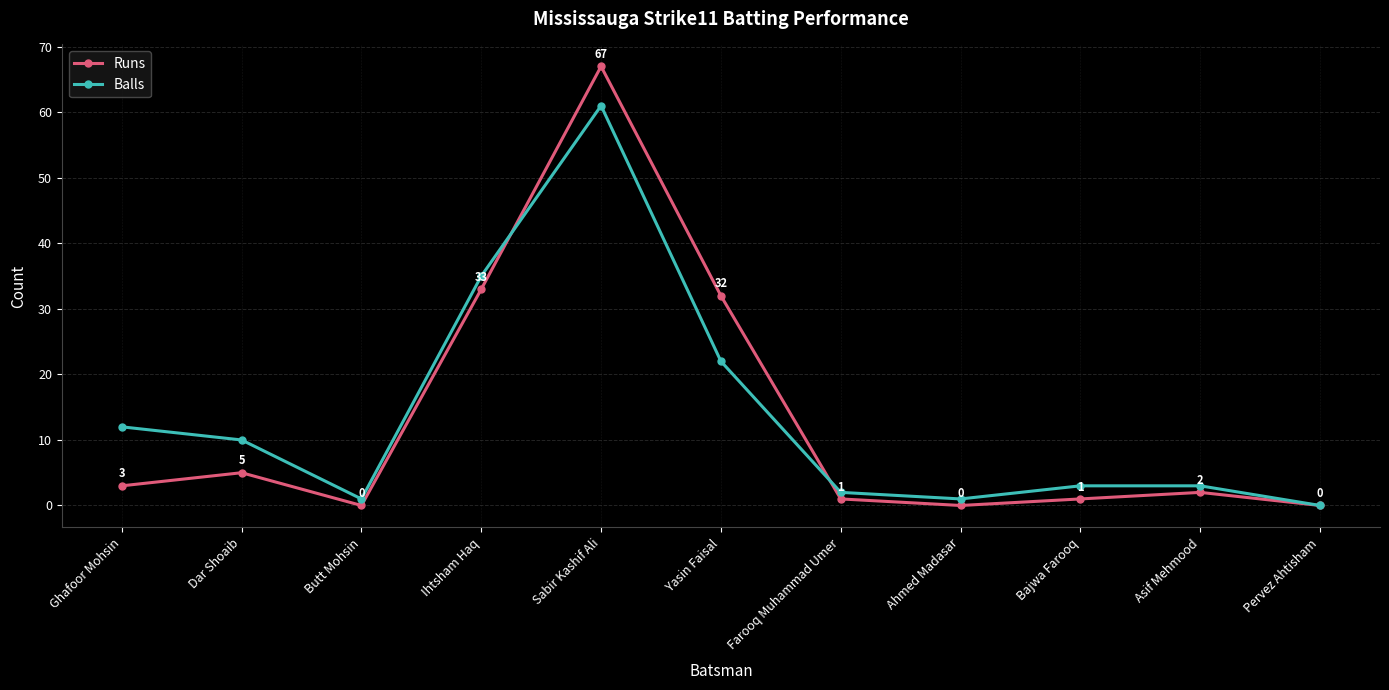

Which category has the highest value in the Balls series?

Sabir Kashif Ali